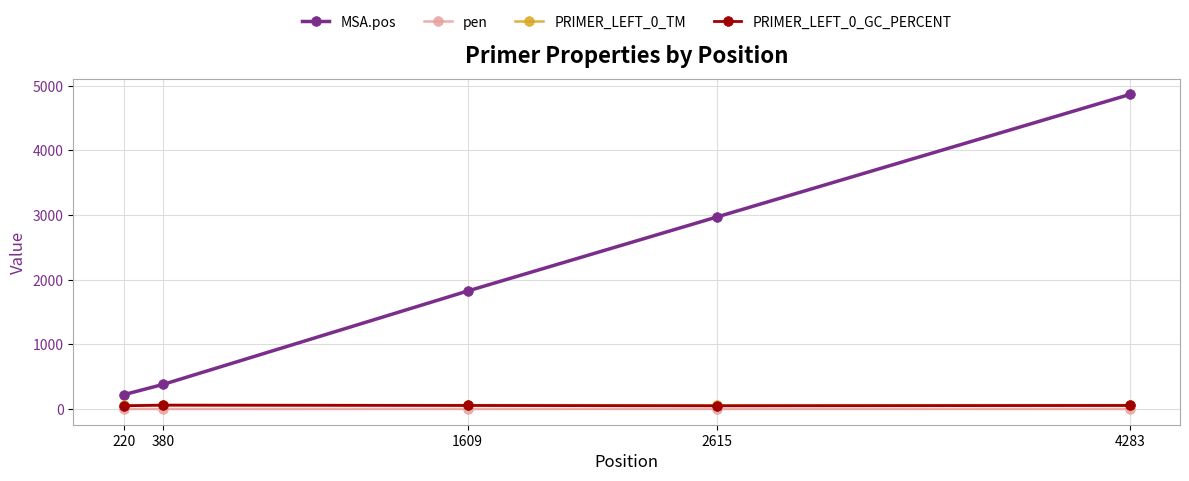

Is it true that PRIMER_LEFT_0_GC_PERCENT equals 50.0 at 2615?

True